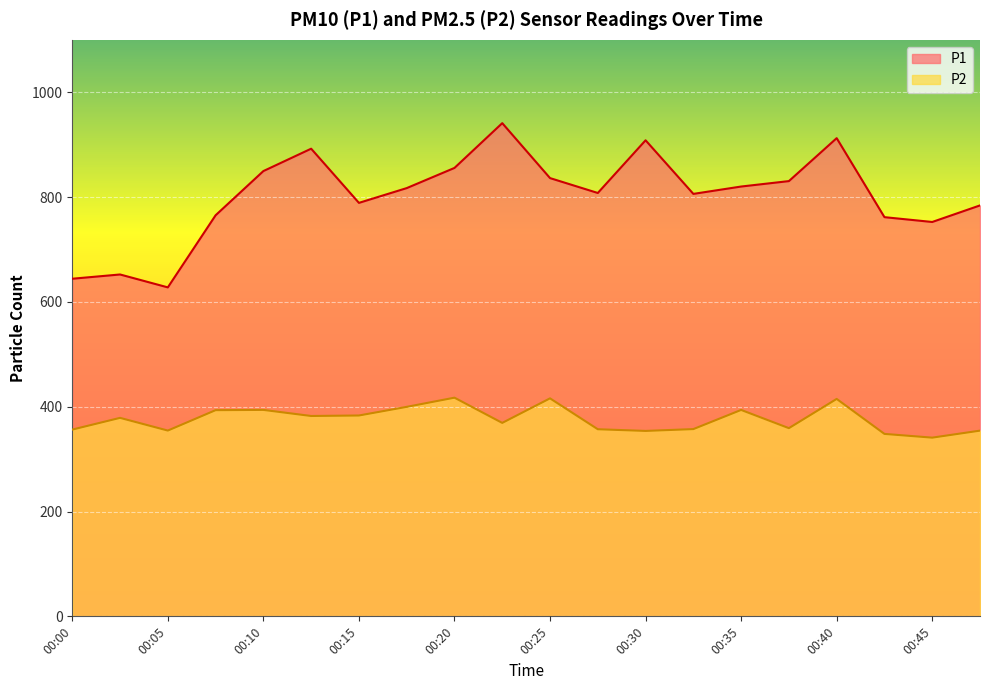

The value of P1 at 00:42 is 451.0. True or false?

False